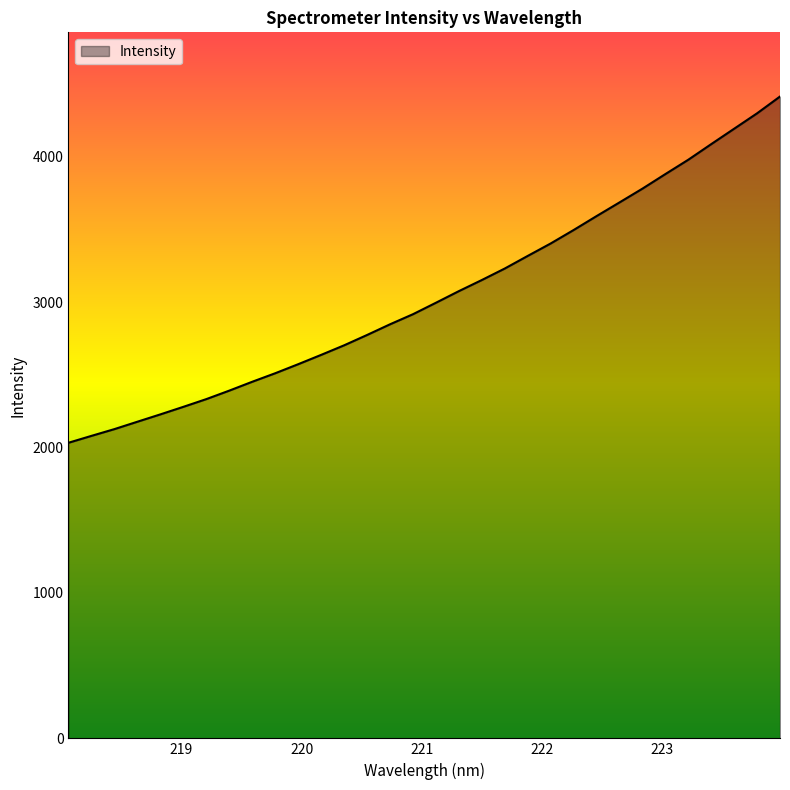

How many values exceed 2996?

16